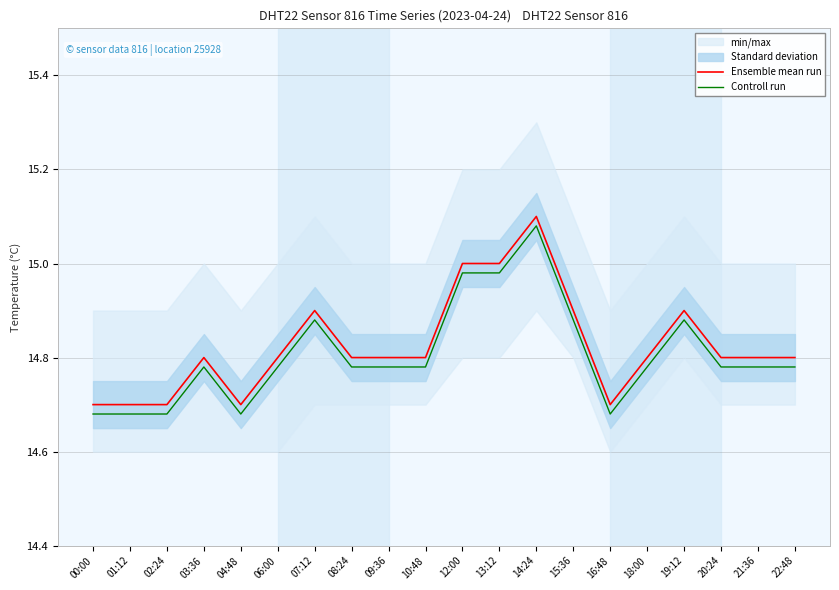

What is the total value across all series at 06:00?

29.6